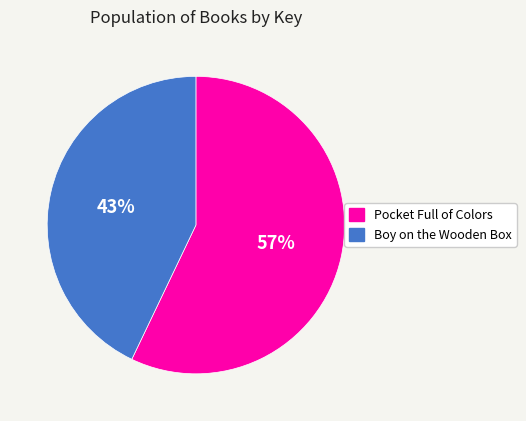

Which has a higher value, Pocket Full of Colors or Boy on the Wooden Box?

Pocket Full of Colors